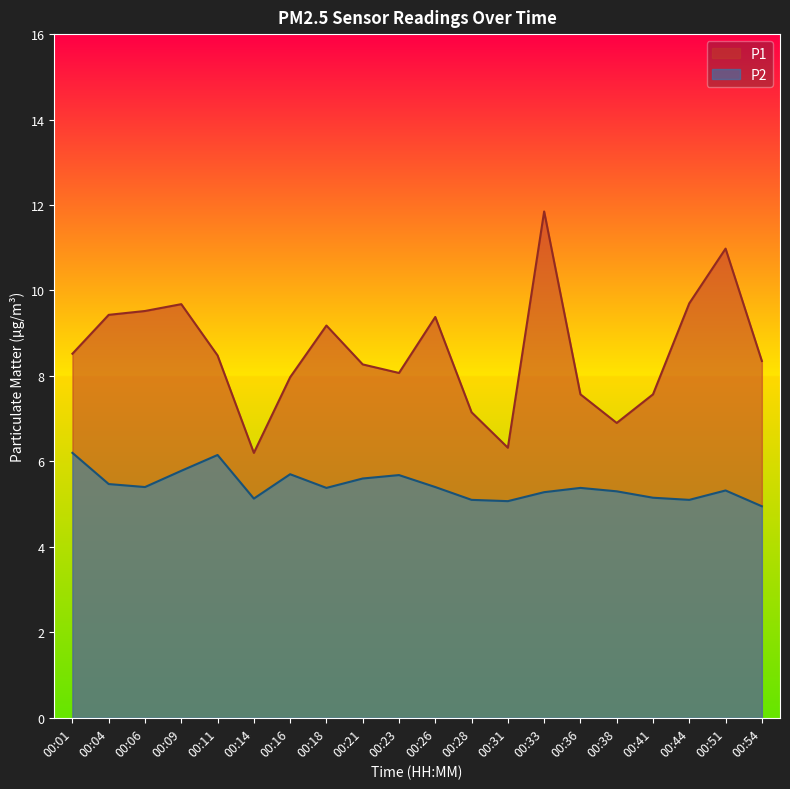

At which label does P1 first exceed 8?

00:01